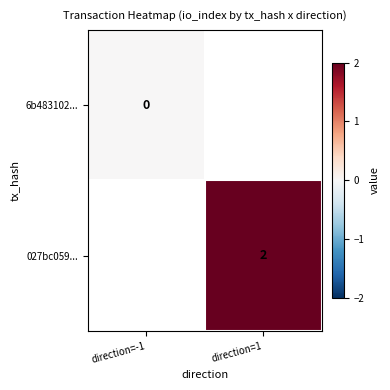

At which category does the chart reach its minimum across all series?

direction=-1